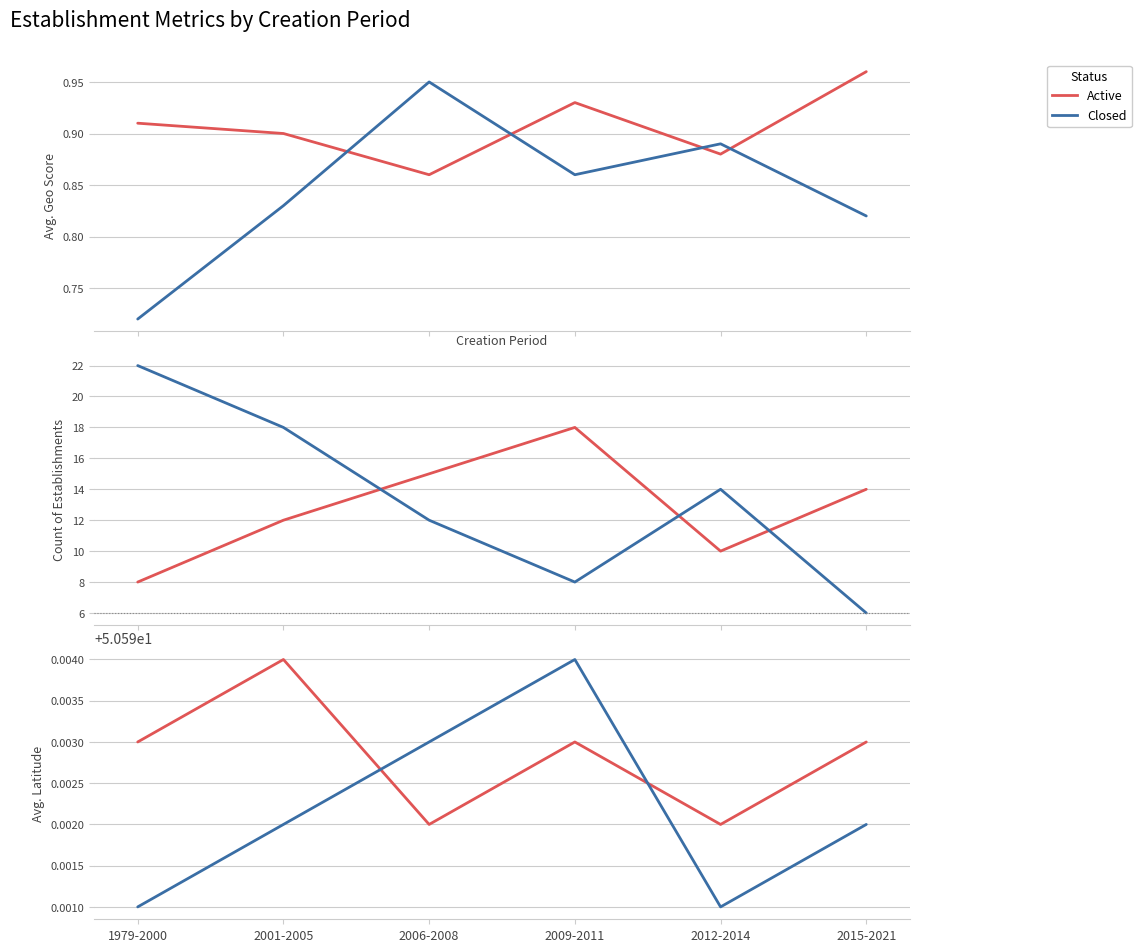

Which series changed the most between 2006-2008 and 2012-2014?

Closed